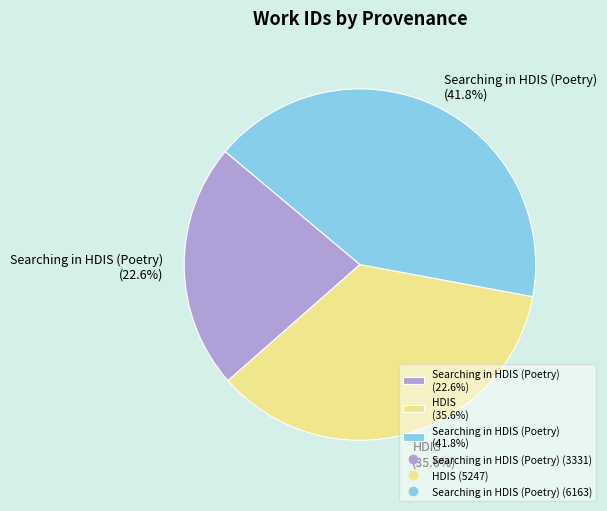

What percentage do Searching in HDIS (Poetry) (41.8%) and HDIS (35.6%) together represent?

77.4%